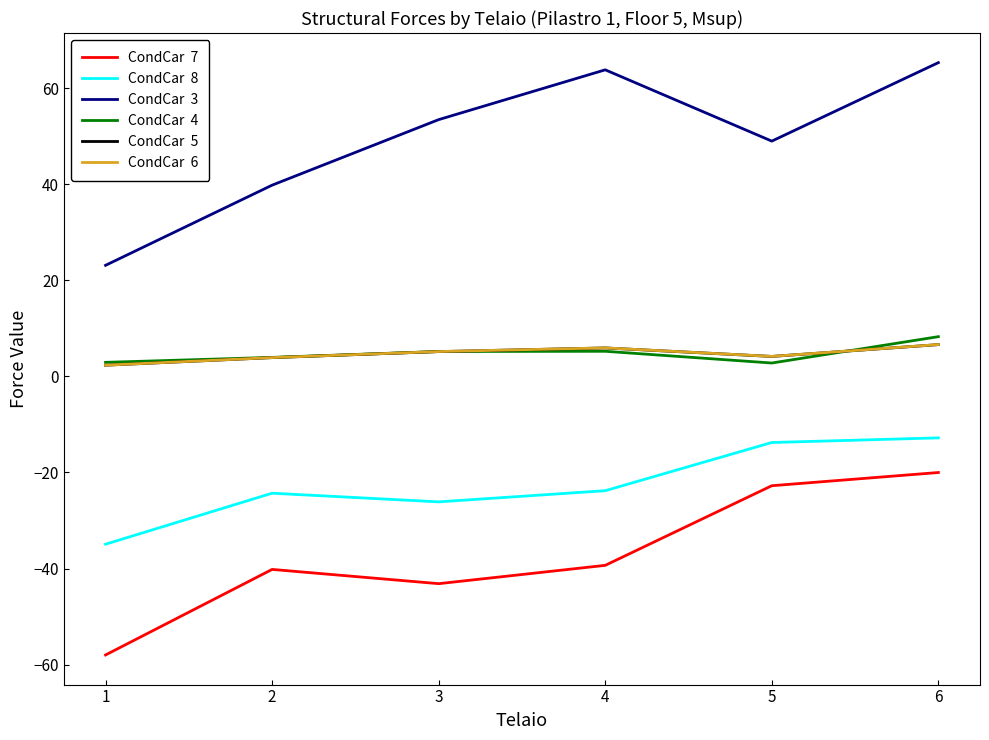

What is the spread (max minus min) of values at 5?

71.8